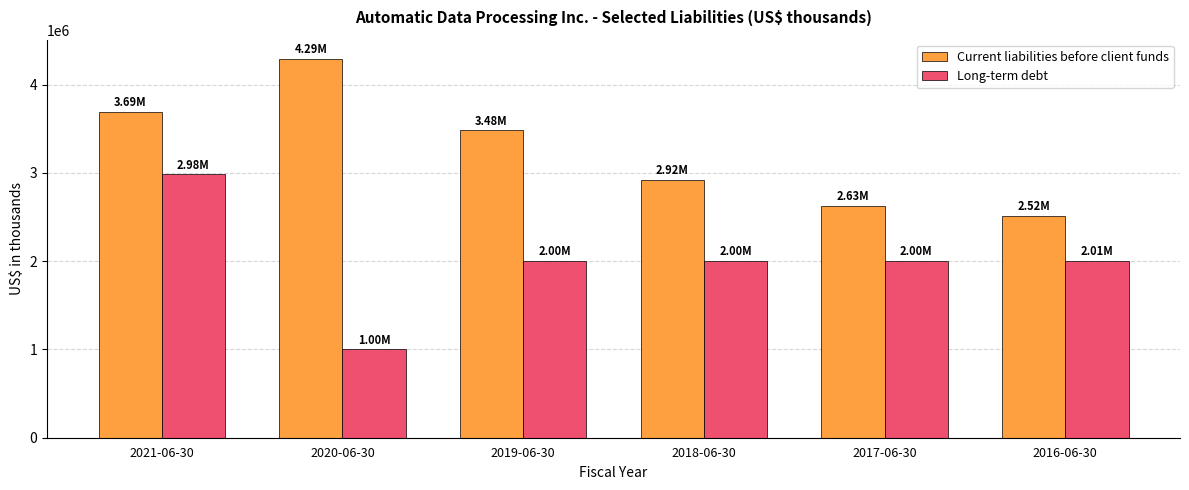

Between 2021-06-30 and 2017-06-30, which series saw the biggest shift?

Current liabilities before client funds